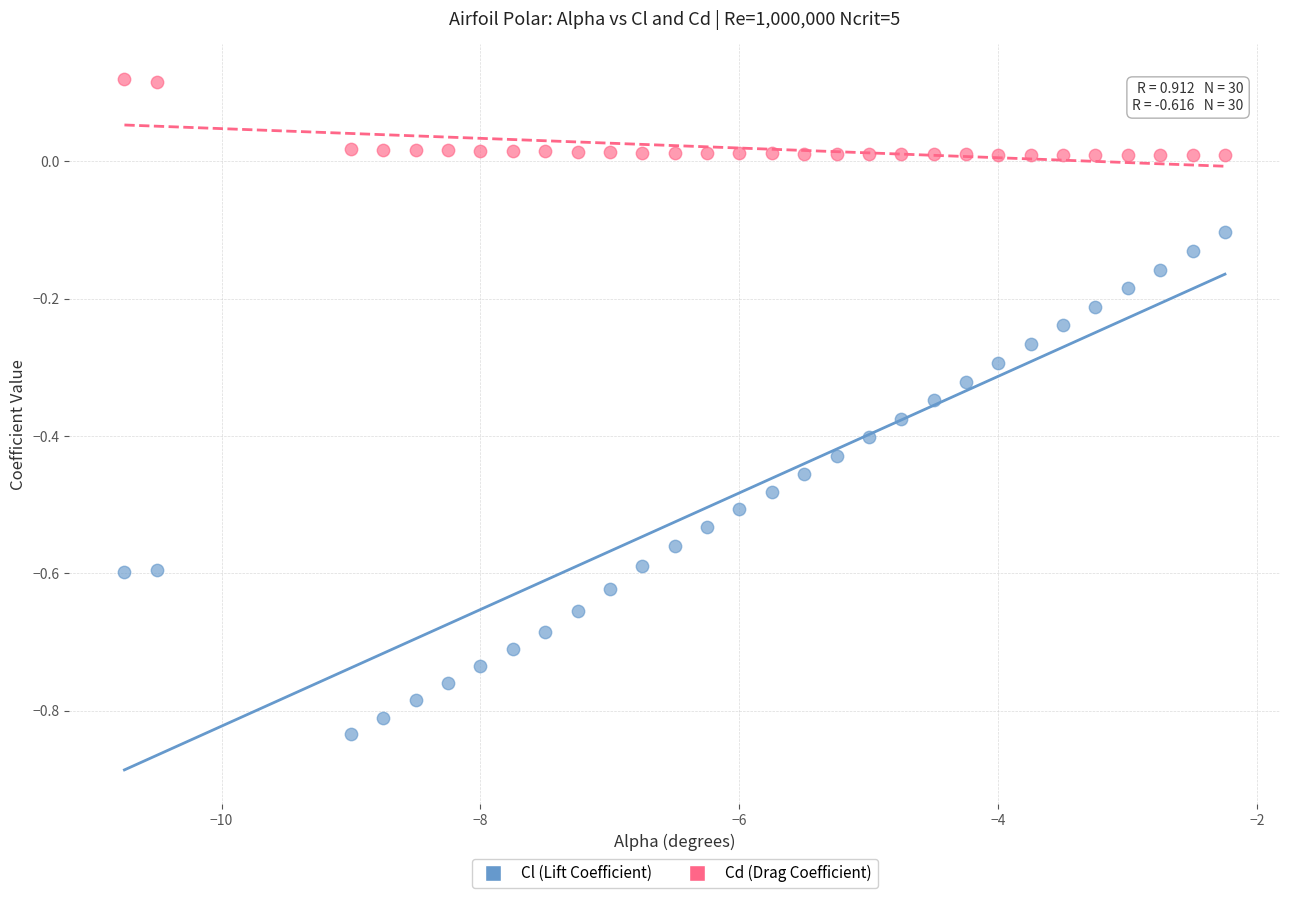

Across all data points, what is the range of X values (max minus min)?

8.5